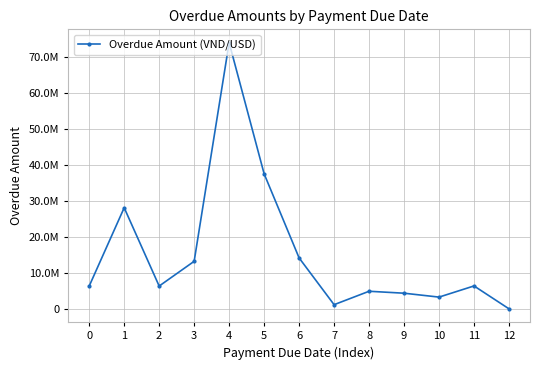

Reading right to left, extract all data points from this chart.

10636	6364000	3266592	4348000	4887000	1164000	14136000	37475000	73863000	13199000	6332170	28058002	6329000